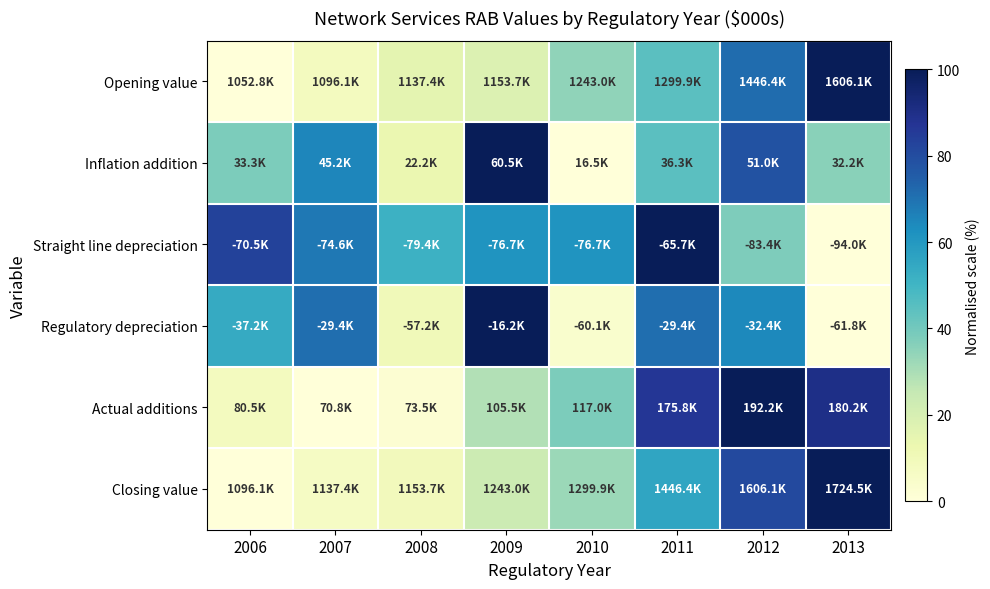

What is the difference between the highest and lowest values at 2007?

70.9